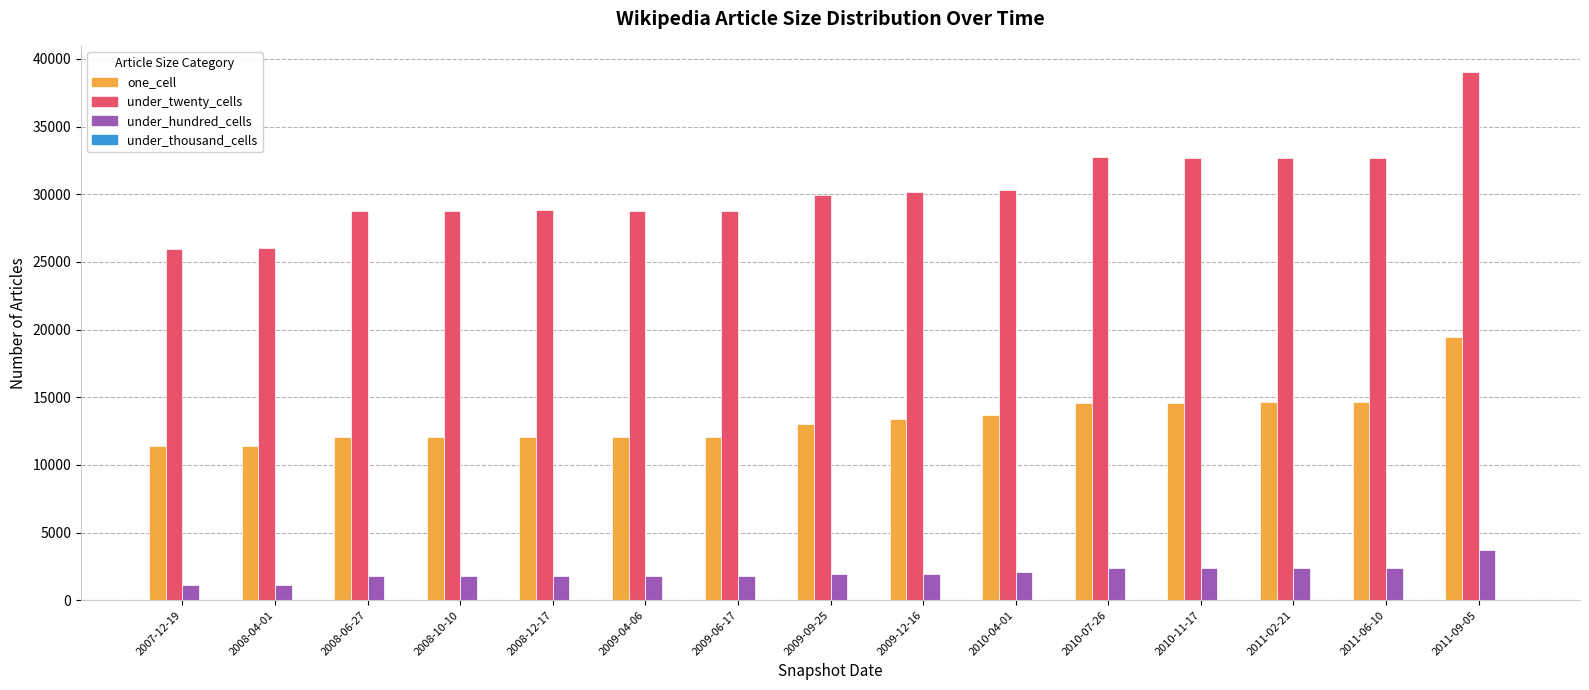

At which category is the sum across all series the highest?

2011-09-05